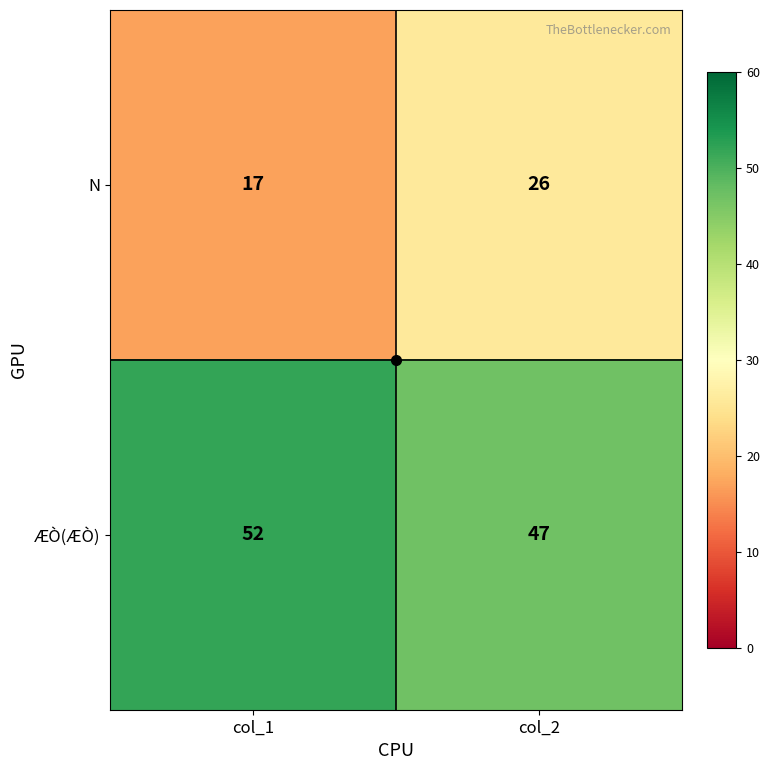

What is the difference between the maximum and minimum values in the ÆÒ(ÆÒ) series?

5